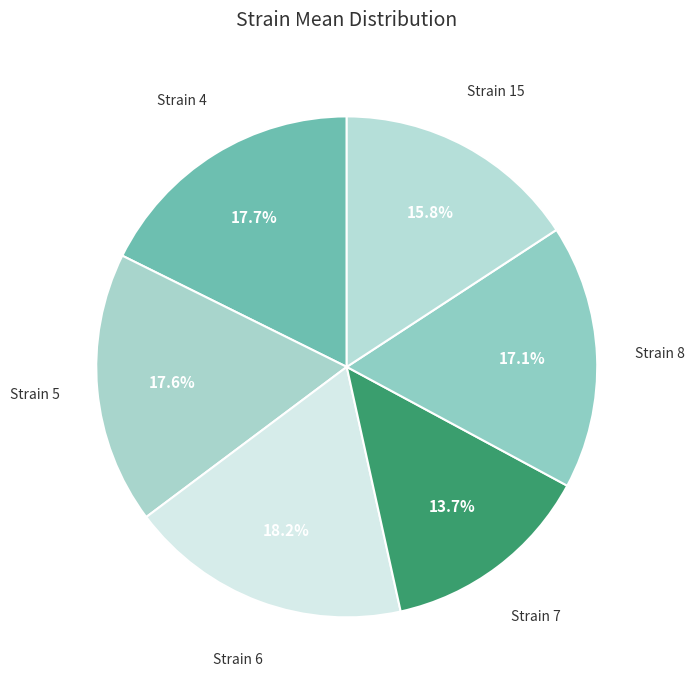

What is the largest slice in the pie chart?

6